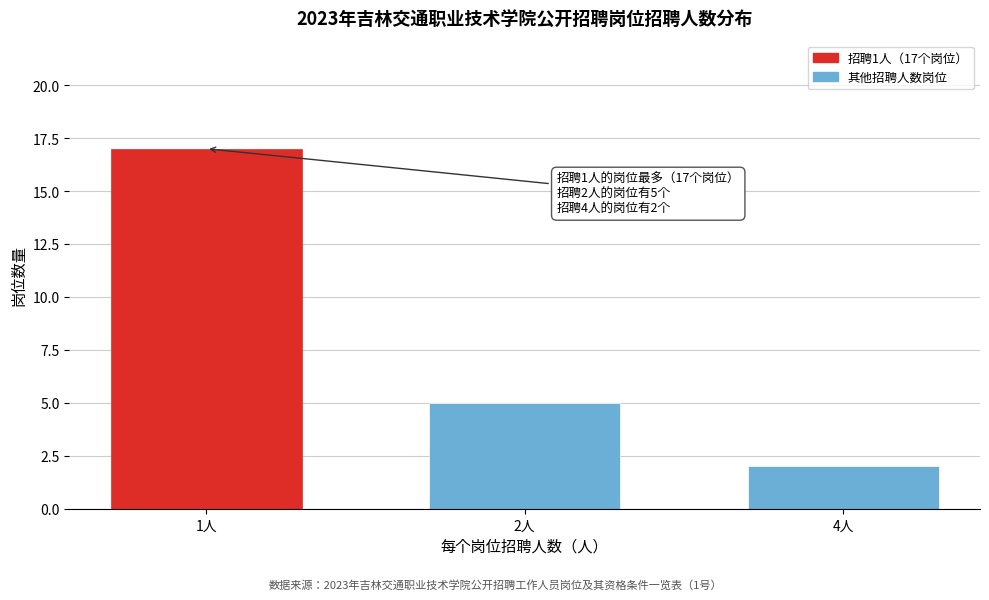

Reading right to left, list all the values displayed in this chart.

4人=2	2人=5	1人=17